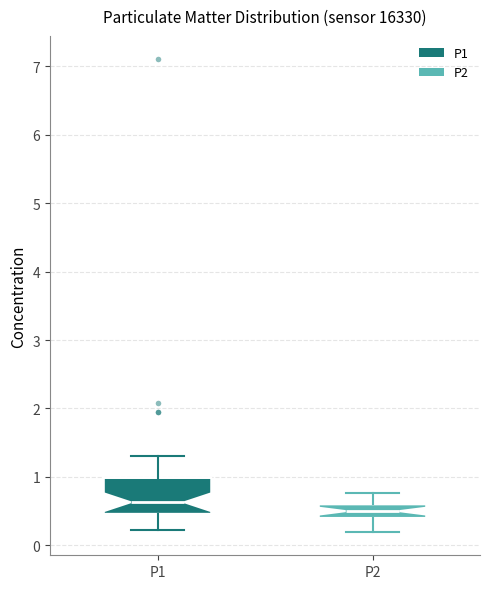

Where is the lower edge of the box for P2 on the y-axis? The values are not printed on the chart, so give them approximately, as read against the axis.

0.4